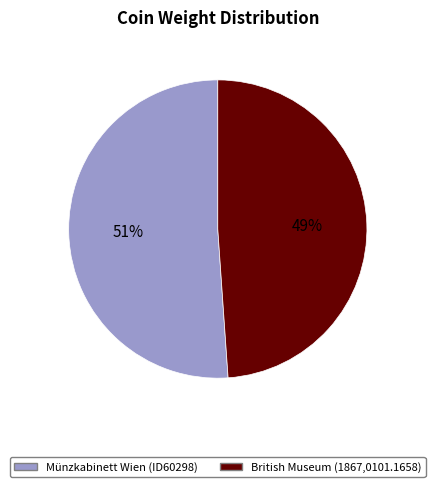

What percentage is the Münzkabinett Wien (ID60298) slice, to the nearest percent?

51%